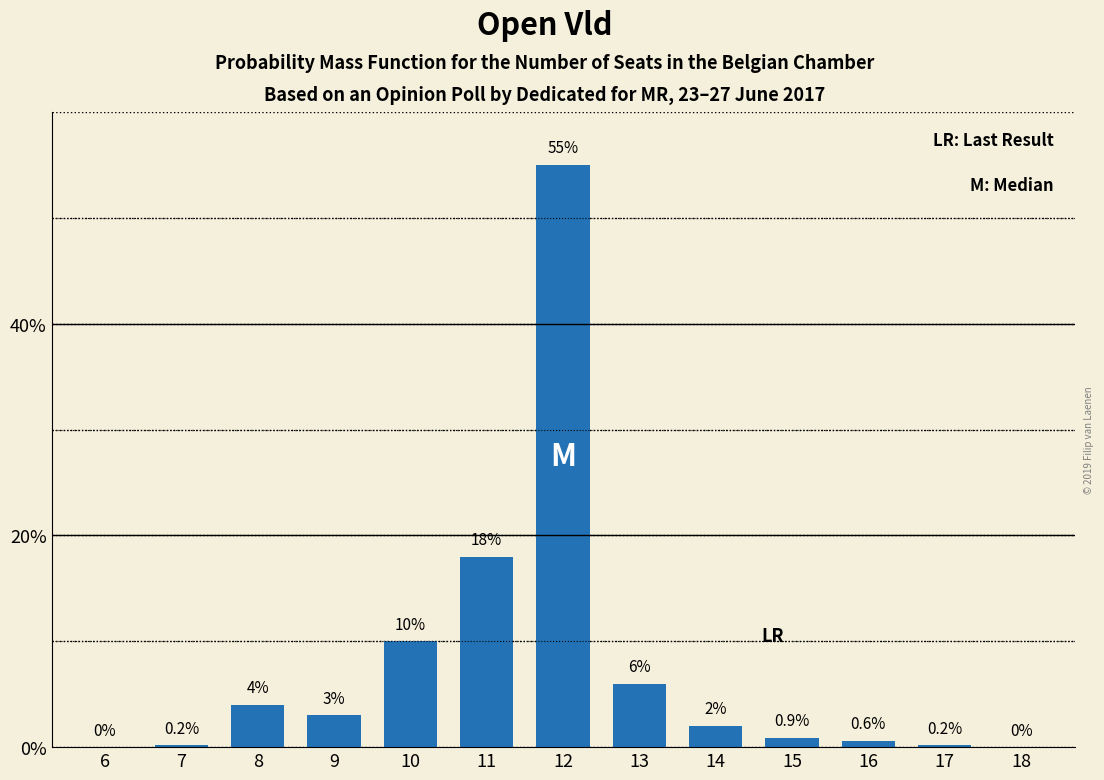

Reading right to left, what are all the values shown in this chart?

18=0.0	17=0.2	16=0.6	15=0.9	14=2.0	13=6.0	12=55.0	11=18.0	10=10.0	9=3.0	8=4.0	7=0.2	6=0.0